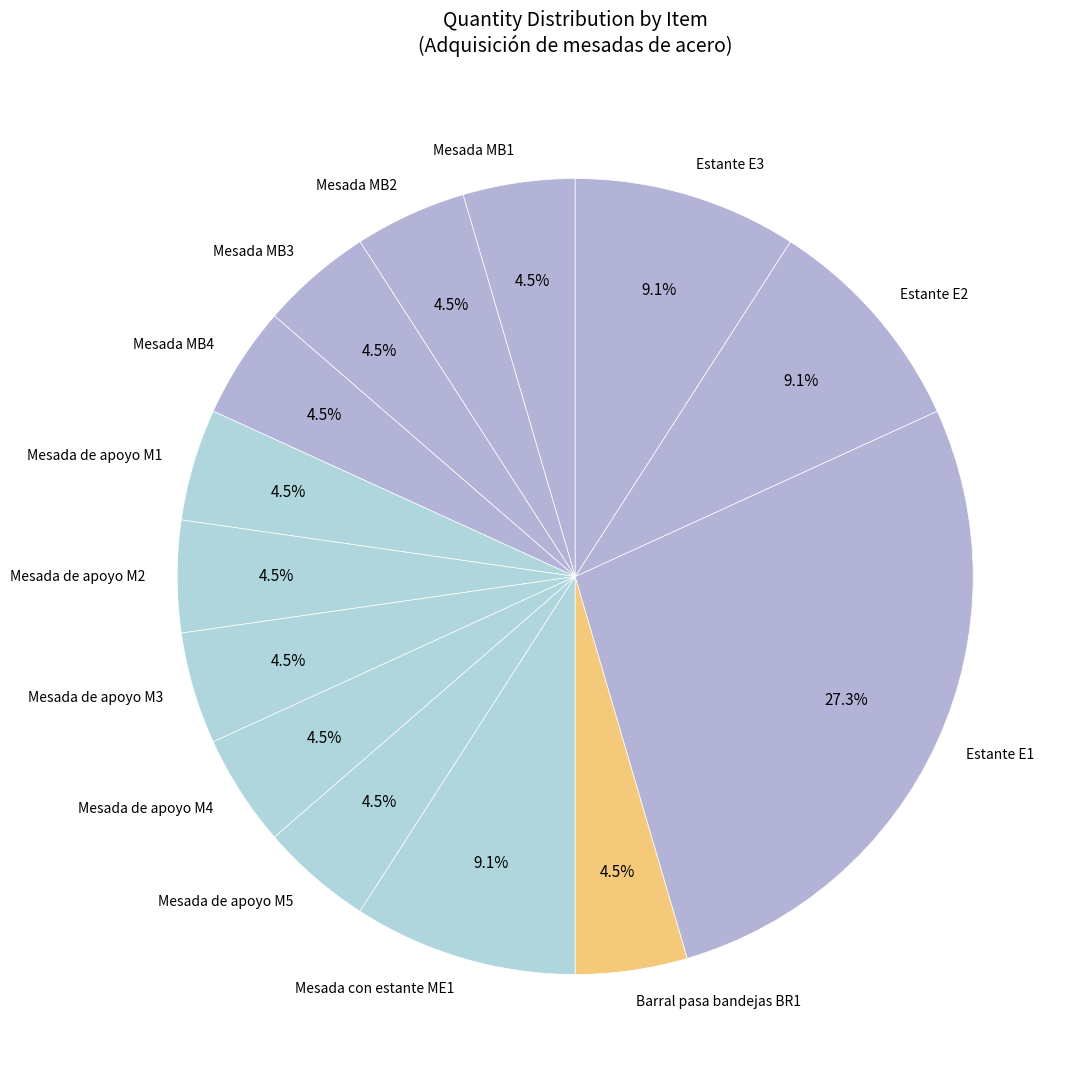

To the nearest percent, what is the average slice percentage?

7%